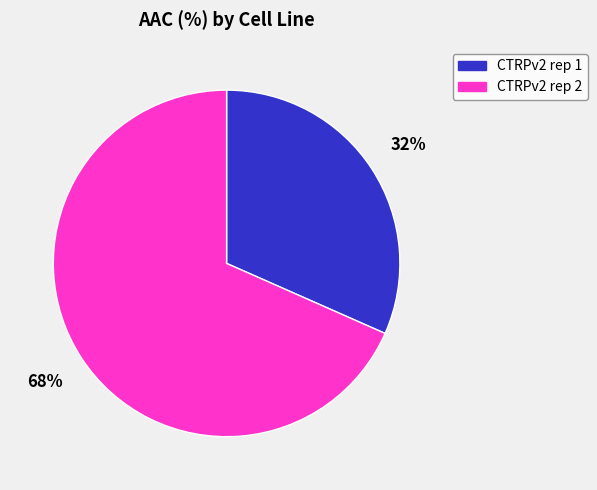

Does CTRPv2 rep 1 account for over 50% of the chart?

No